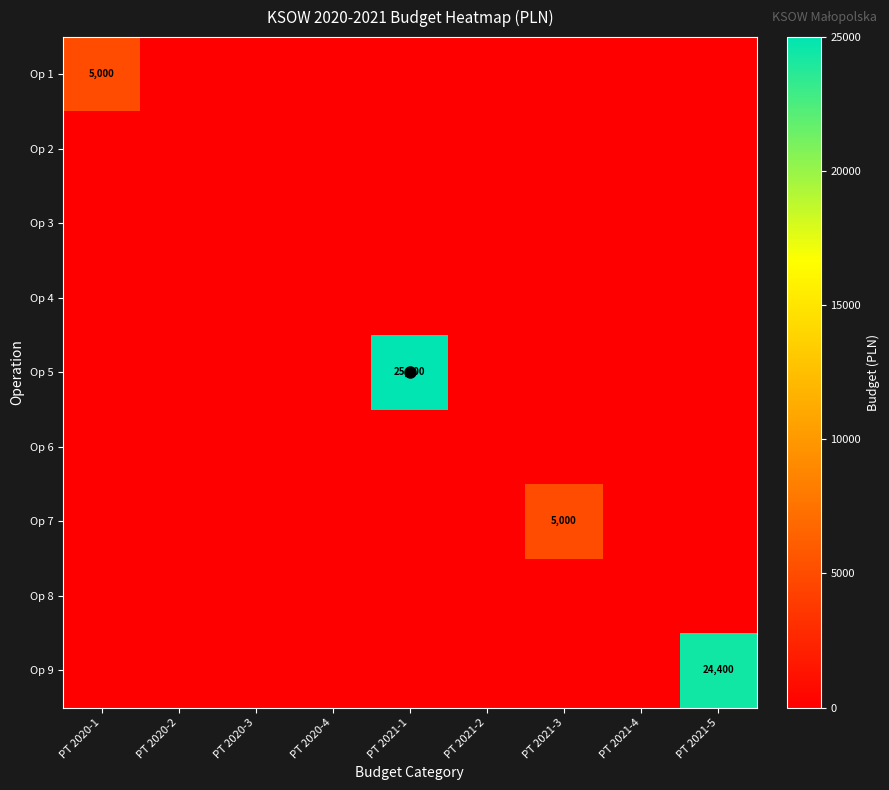

Which series has the largest total across all categories?

Op 5